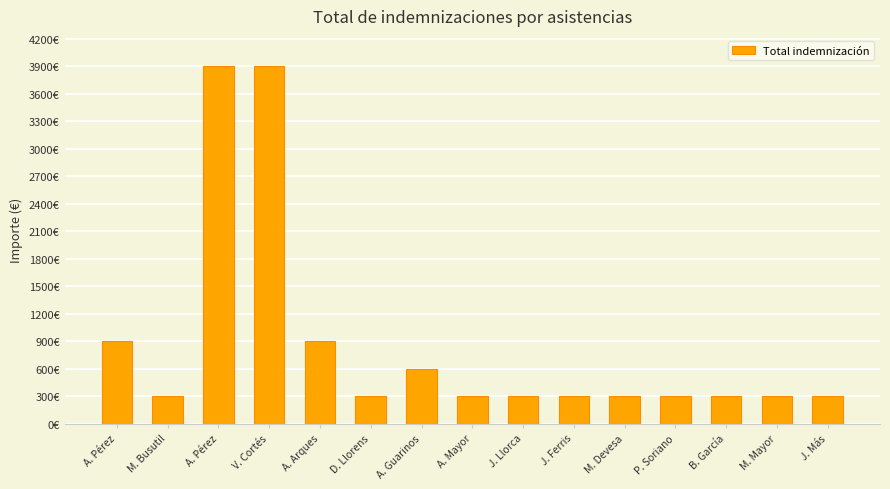

Does the chart contain any negative values?

No